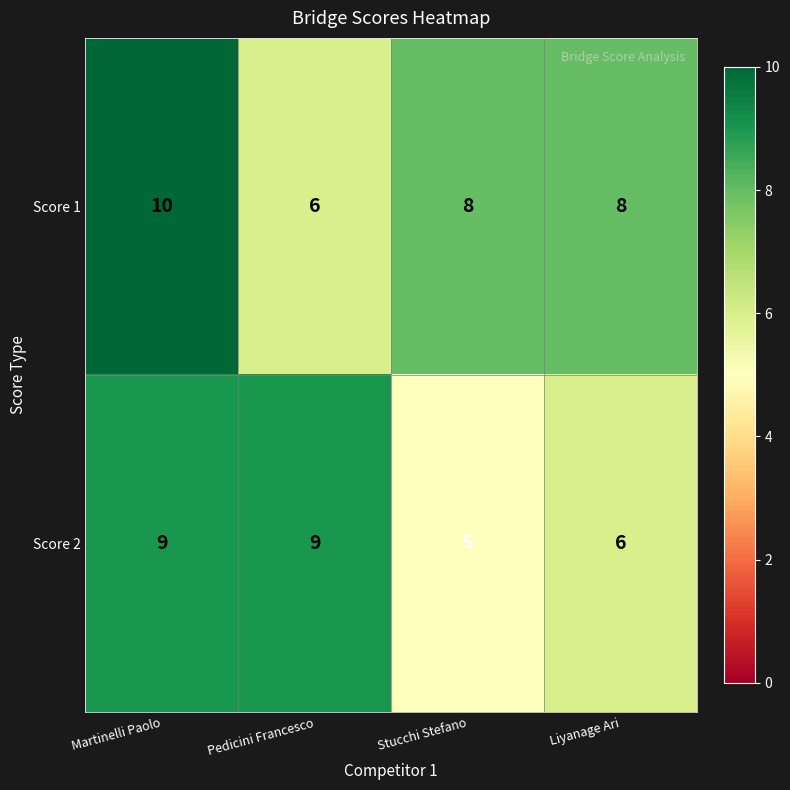

Reading right to left, list all the values displayed in this chart.

Score 1: Liyanage Ari=8	Stucchi Stefano=8	Pedicini Francesco=6	Martinelli Paolo=10
Score 2: Liyanage Ari=6	Stucchi Stefano=5	Pedicini Francesco=9	Martinelli Paolo=9